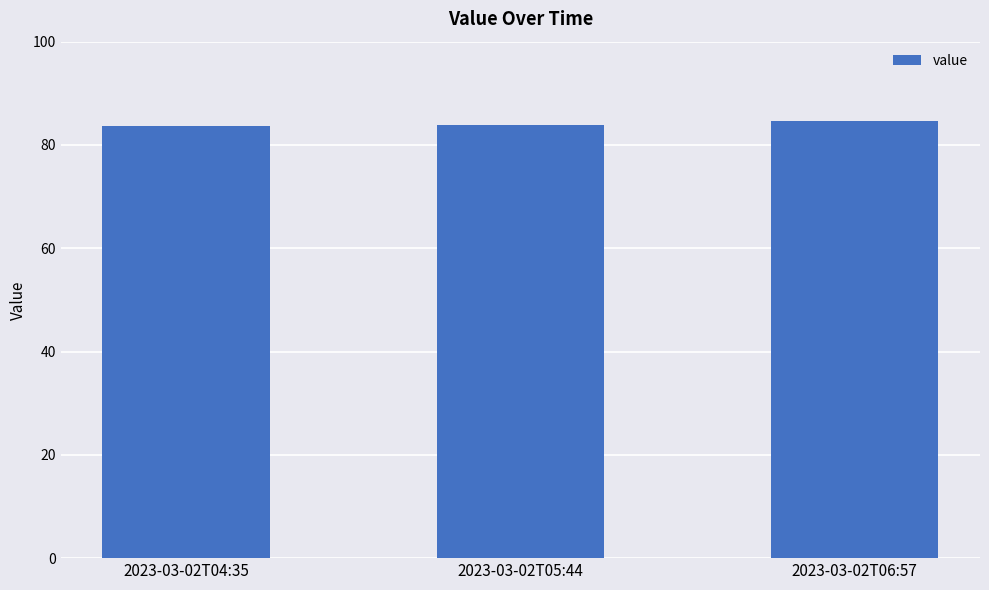

The value at 2023-03-02T04:35 is 122.7. True or false?

False